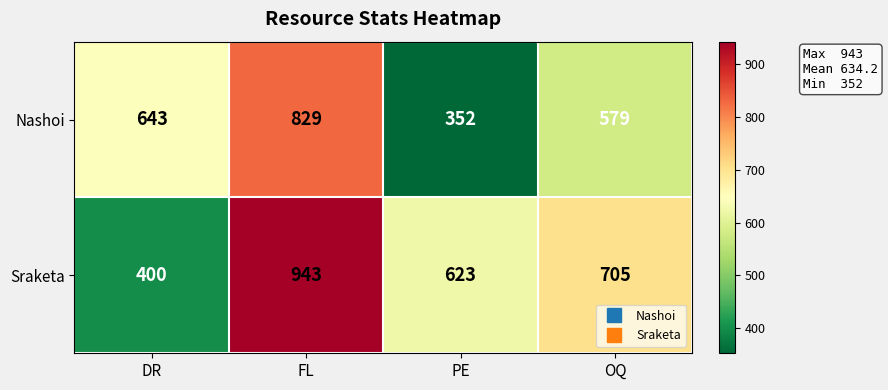

What value does the Sraketa series have at DR?

400